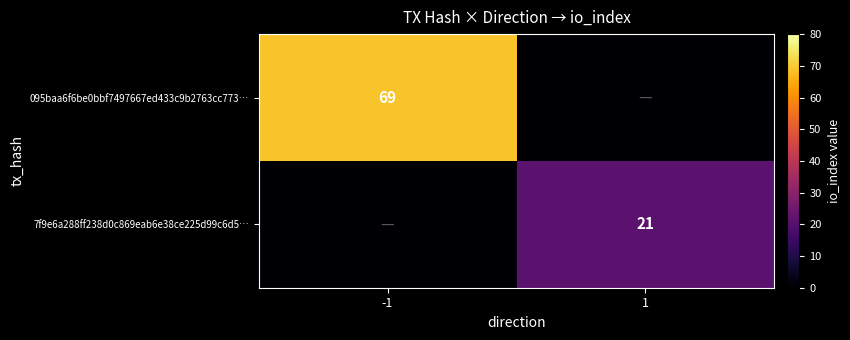

What is the greatest value displayed?

69.0